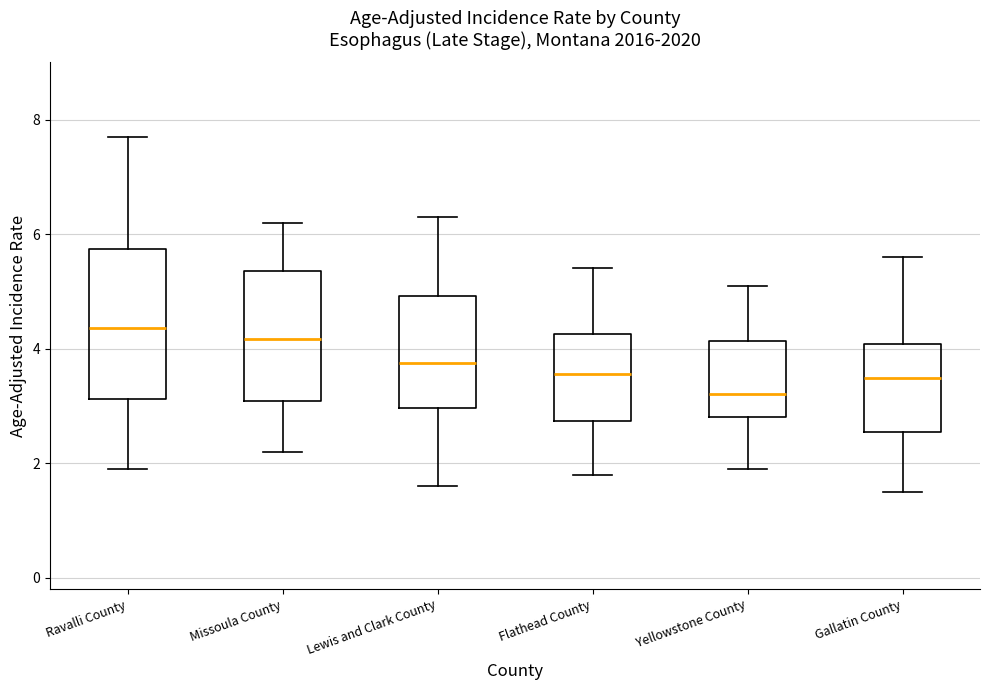

Which box is the tallest, from its lower edge to its upper edge?

Ravalli County